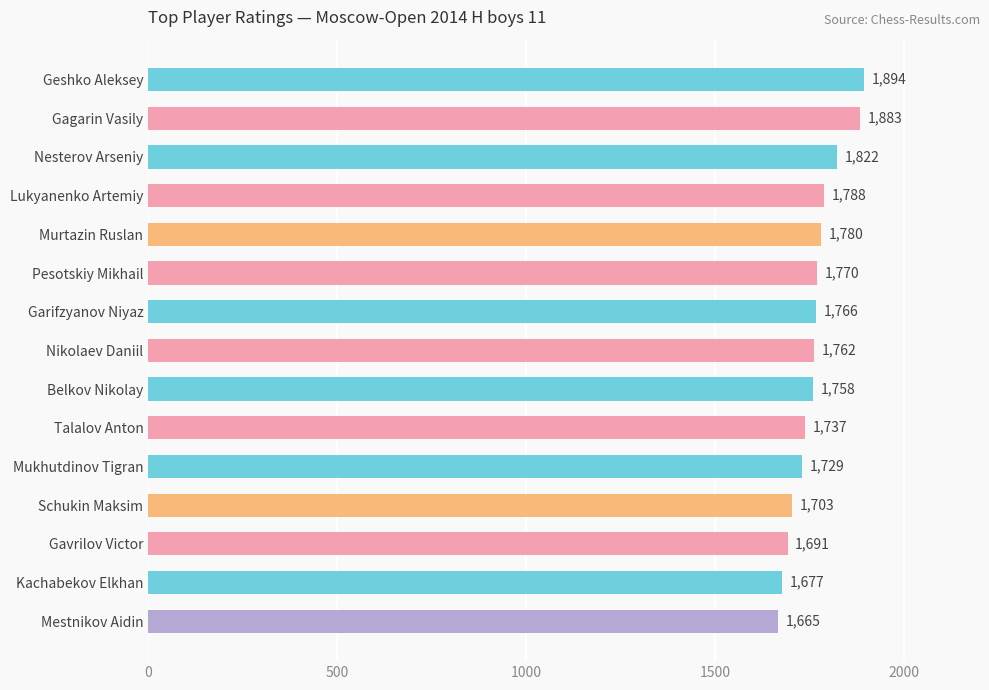

Between Geshko Aleksey and Pesotskiy Mikhail, which is larger?

Geshko Aleksey